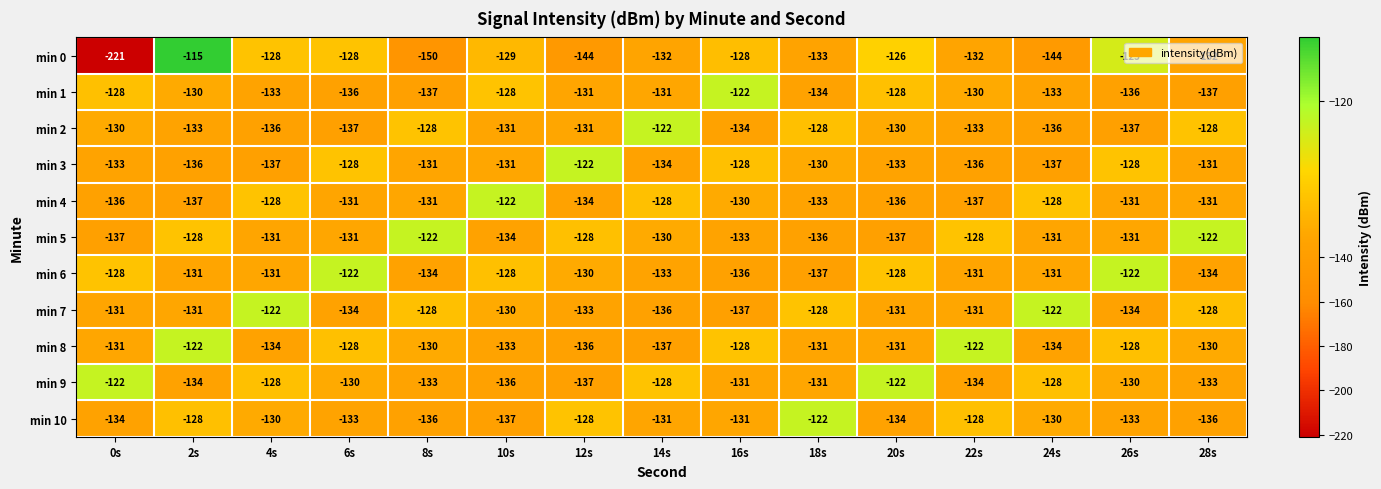

What is the spread (max minus min) of values at 10s?

15